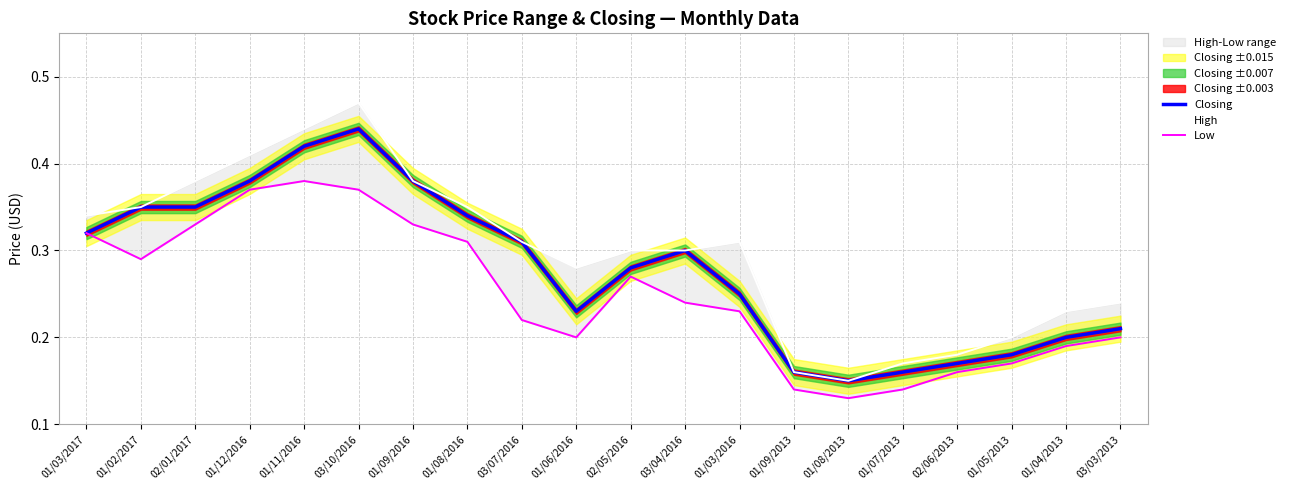

True or false: Low has a value of 0.4 at 01/02/2017.

False